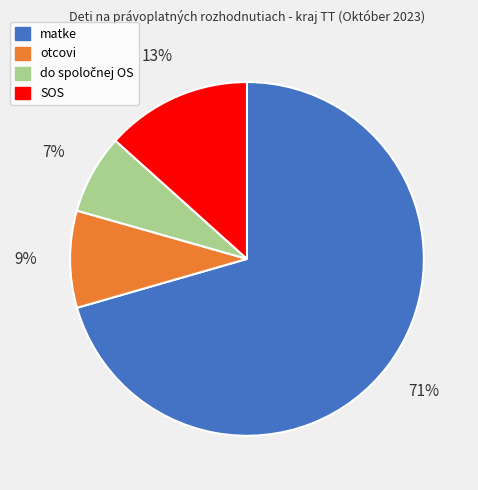

To the nearest percent, what is the difference between the SOS and otcovi slice percentages?

4%